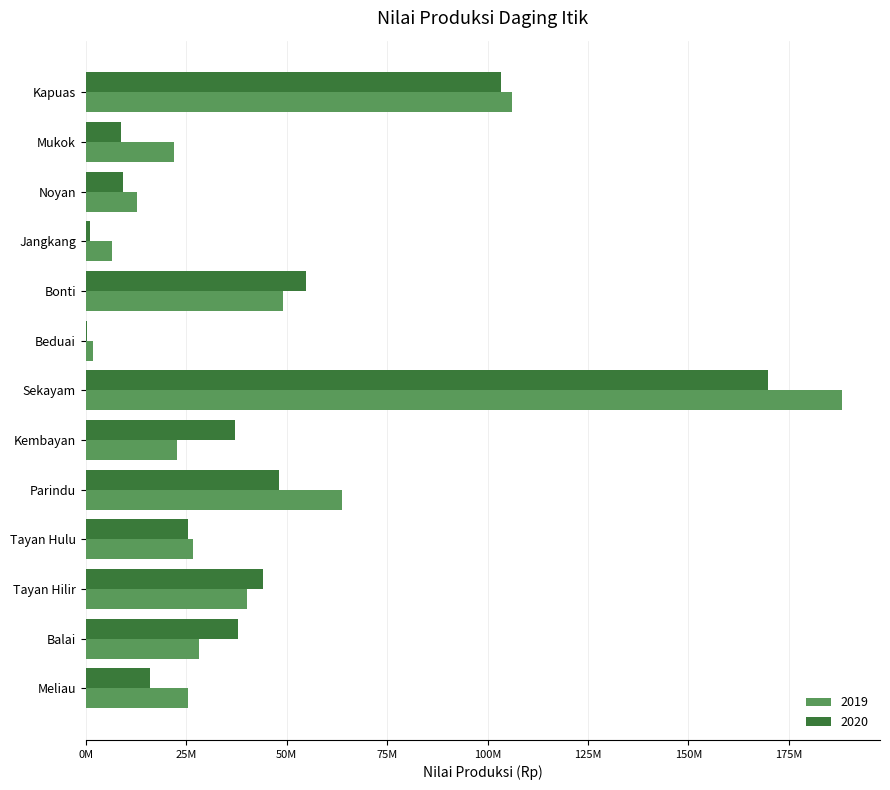

Is the value of 2020 at Mukok greater than the value of 2019 at Bonti?

No